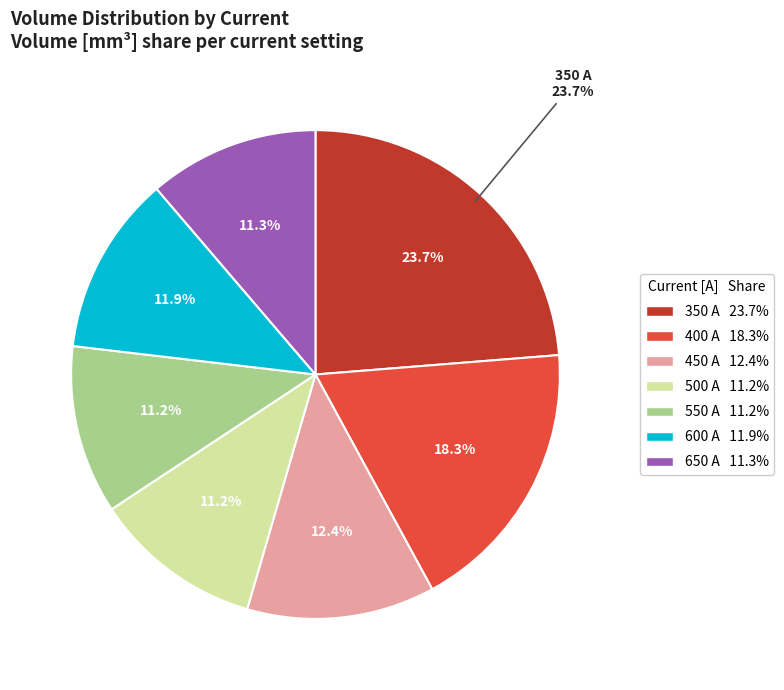

What percentage do 450 A and 350 A together represent?

36.2%